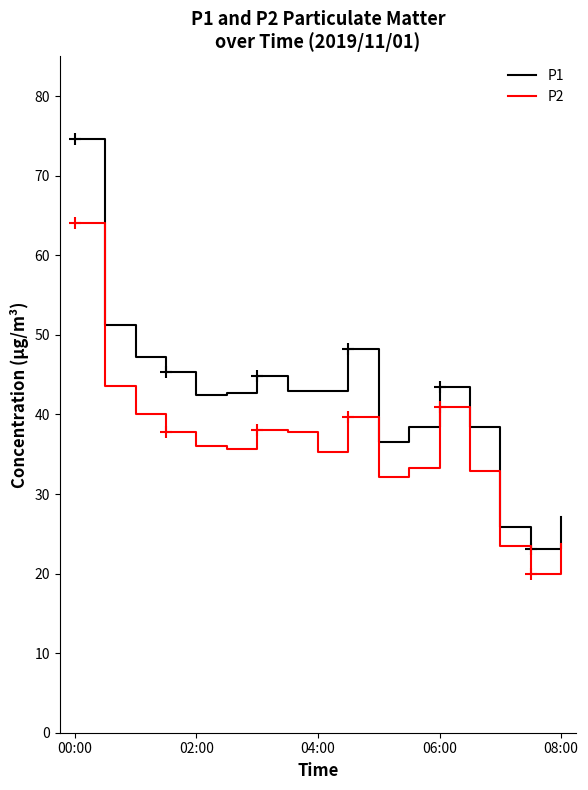

At 14, list the series in order from smallest to largest.

P2, P1